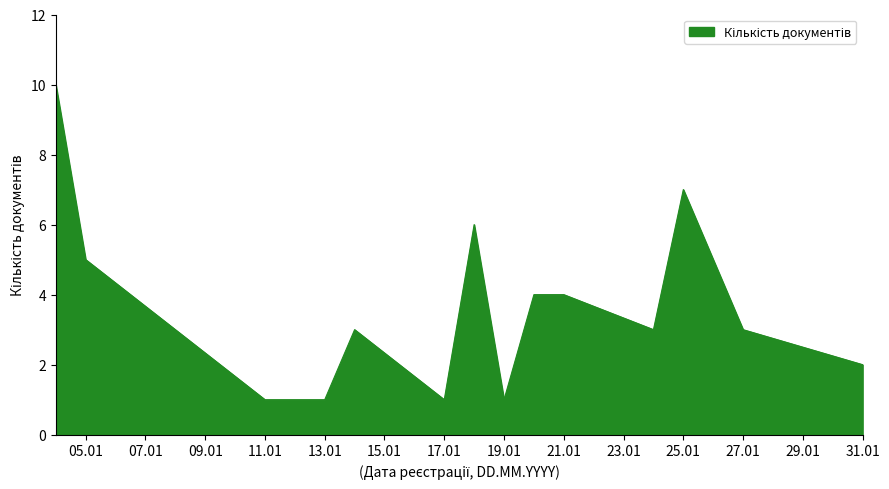

Reading left to right, what are all the values shown in this chart?

10	5	1	1	3	1	6	1	4	4	3	7	3	2